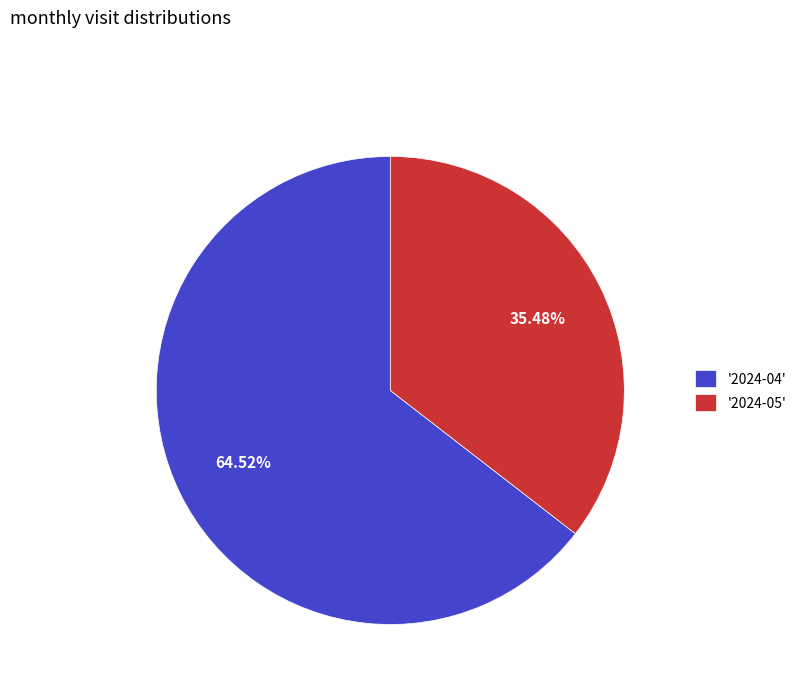

Rank the categories by value from lowest to highest.

'2024-05', '2024-04'